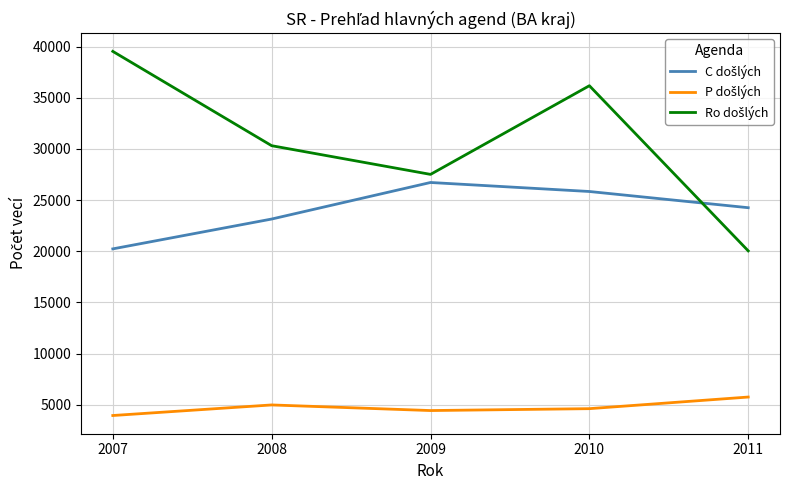

At which category is the sum across all series the highest?

2010